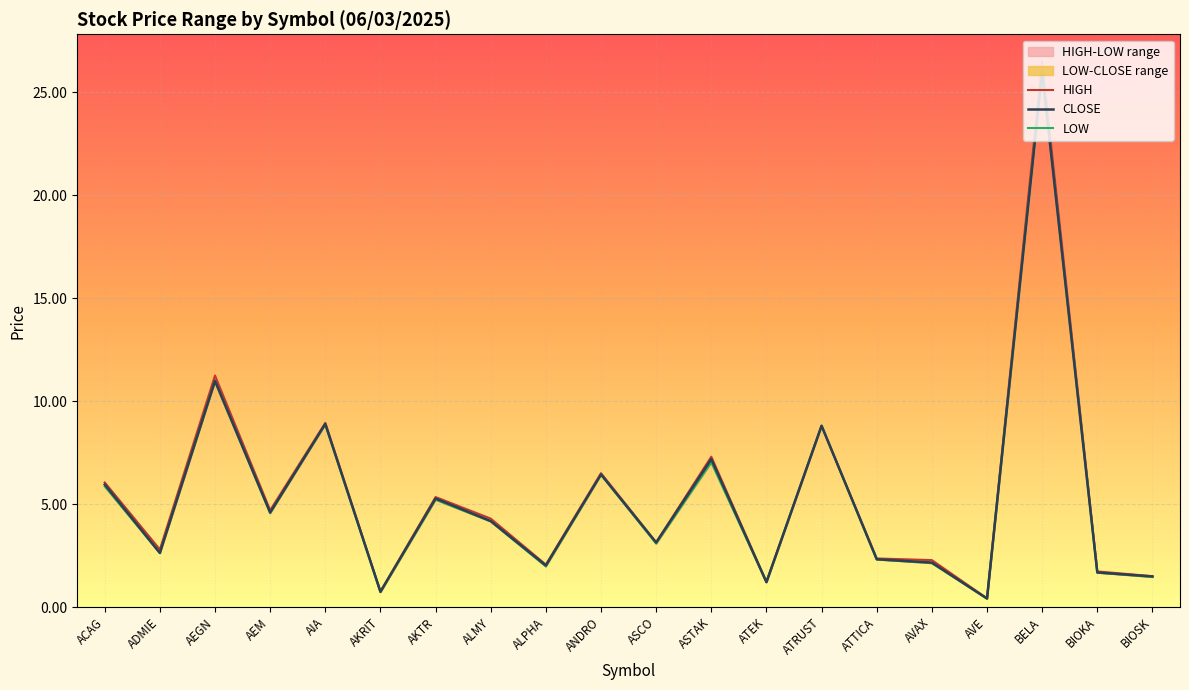

True or false: LOW has more than 0 interior local peaks.

True